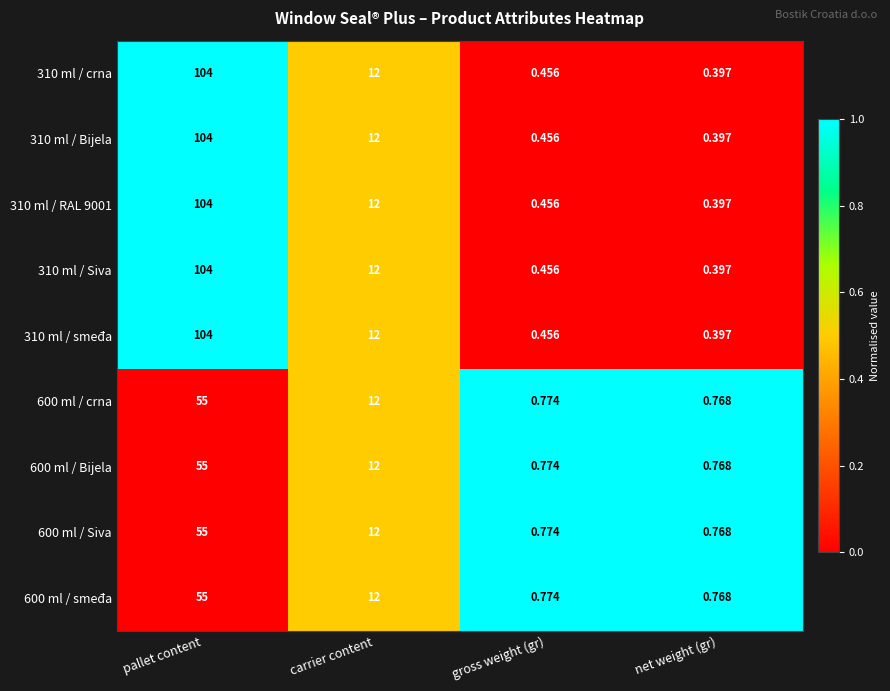

Is the value of 600 ml / crna at carrier content greater than the value of 310 ml / smeđa at pallet content?

No